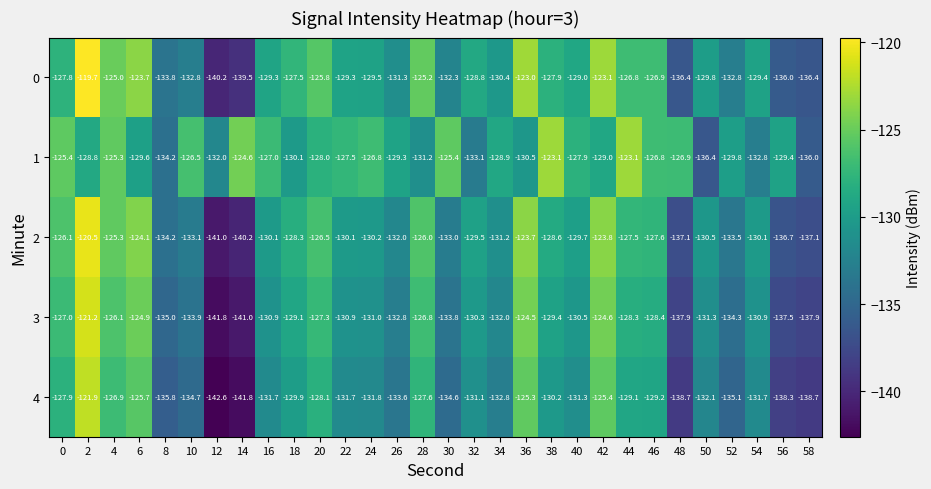

True or false: 3 has a value of -133.8 at 30.

True